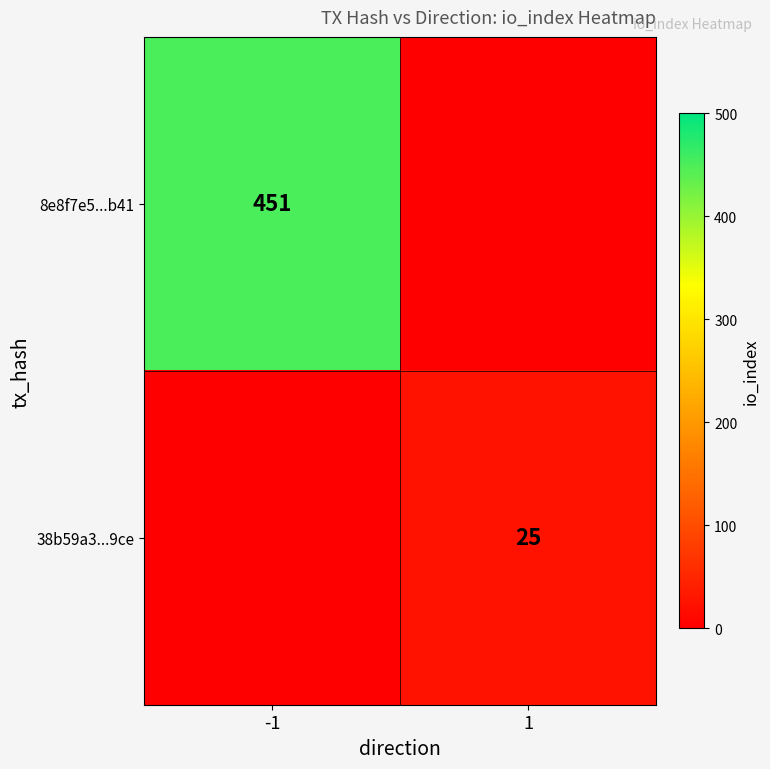

What is the spread (max minus min) of values at -1?

451